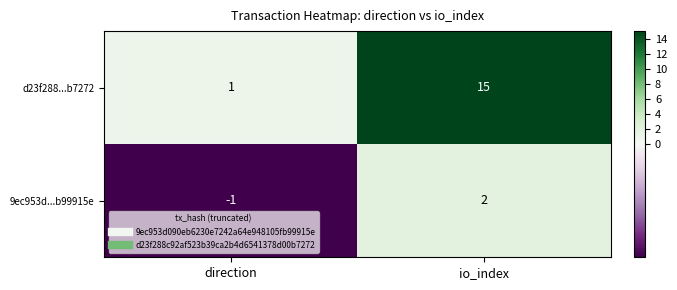

Which series has the largest range (max minus min)?

d23f288...b7272